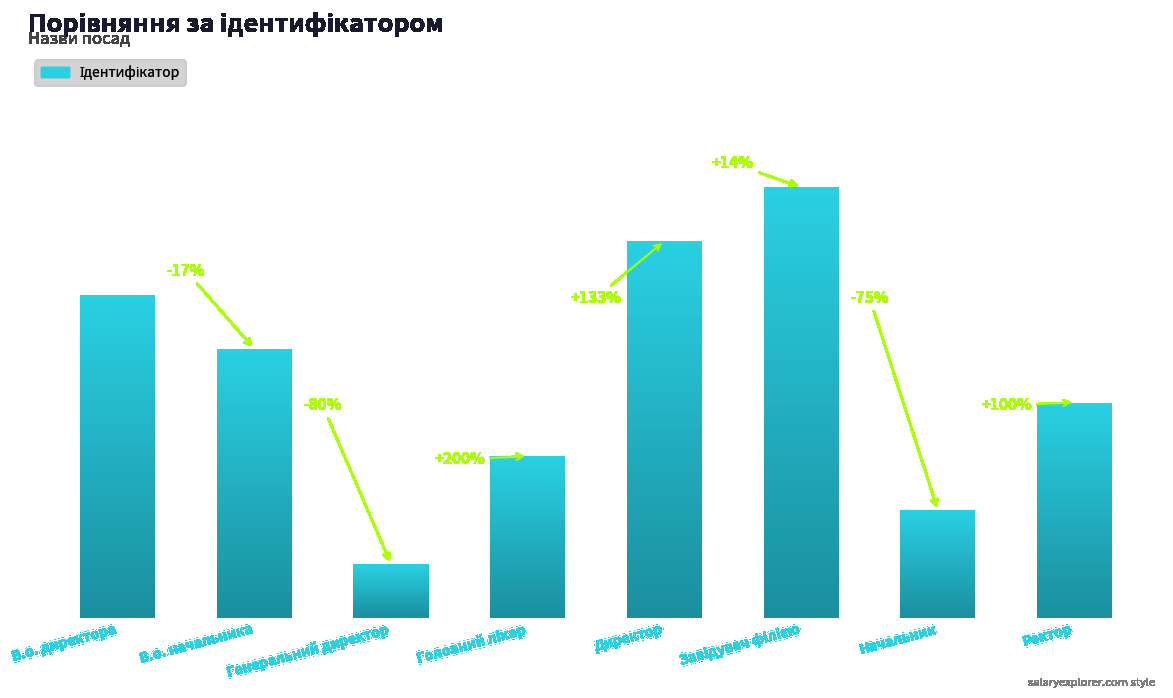

List the labels in order of value, smallest first.

Генеральний директор, Начальник, Головний лікар, Ректор, В.о. начальника, В.о. директора, Директор, Завідувач філією